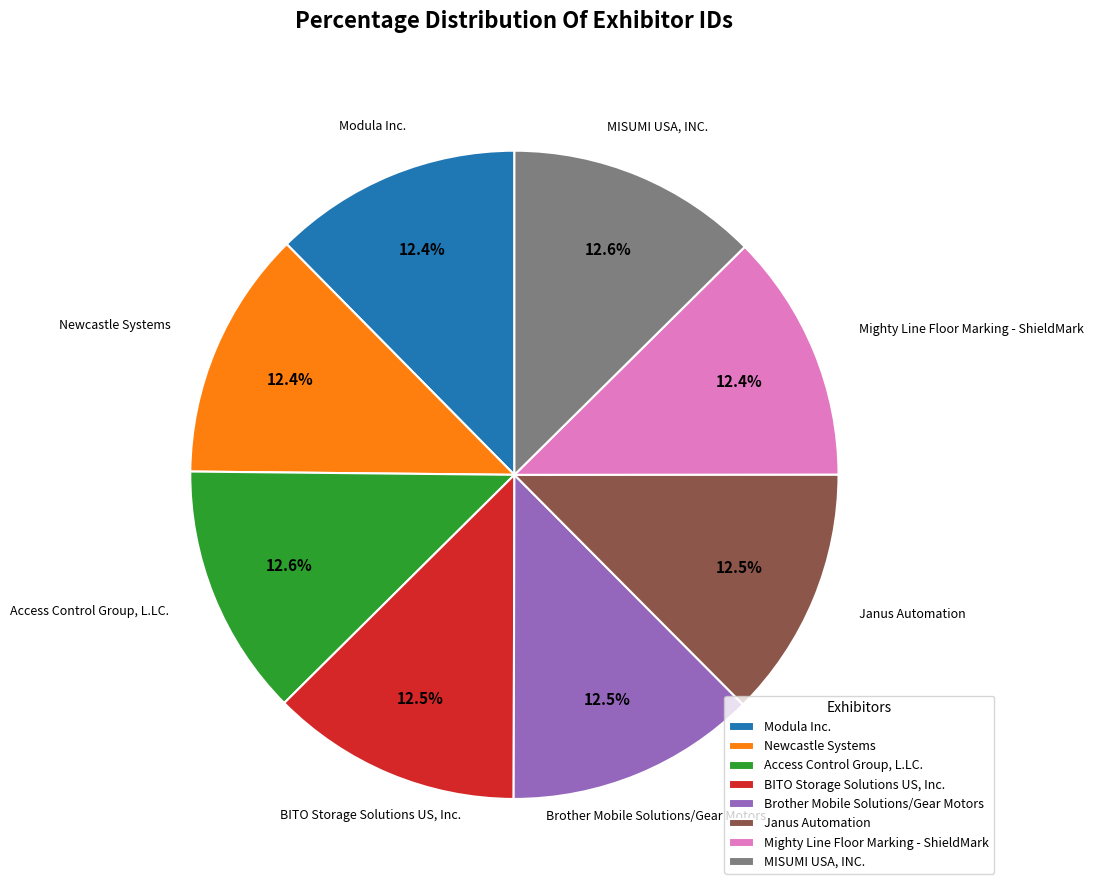

Approximately how many times larger is the value at Newcastle Systems compared to Modula Inc.?

1.0